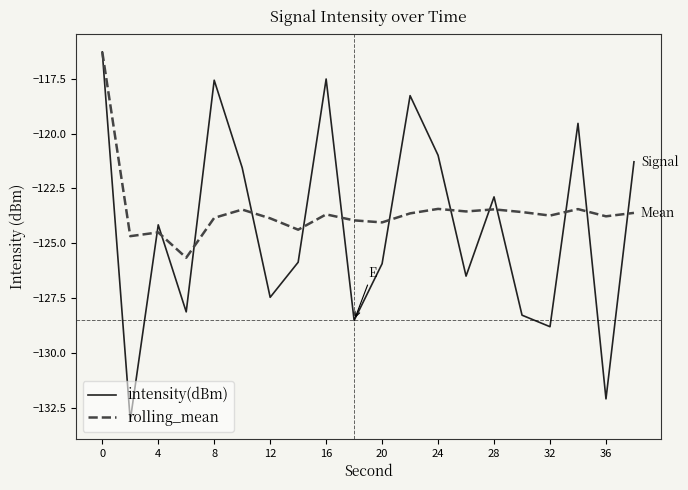

What is the minimum value for intensity(dBm)?

-133.1